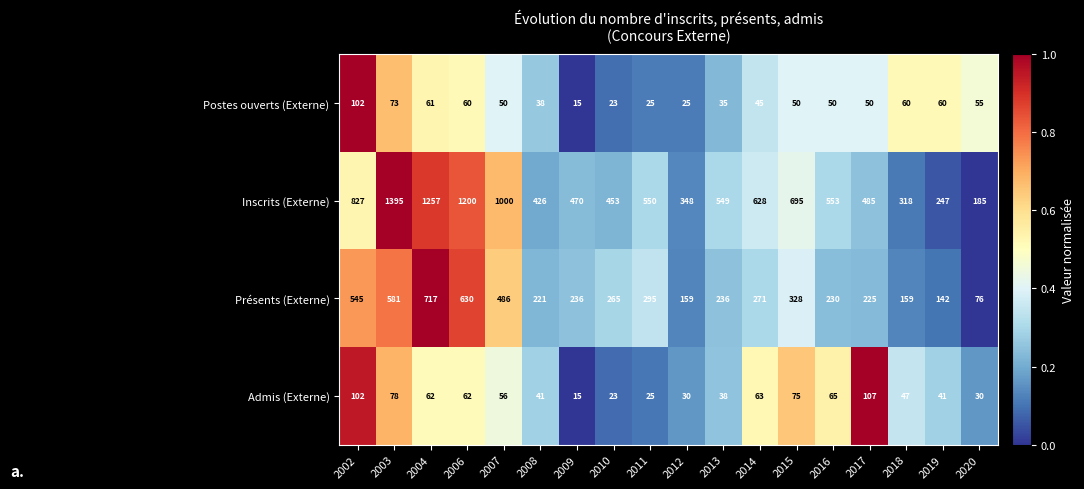

Where does the Présents (Externe) series first go above 265?

2002